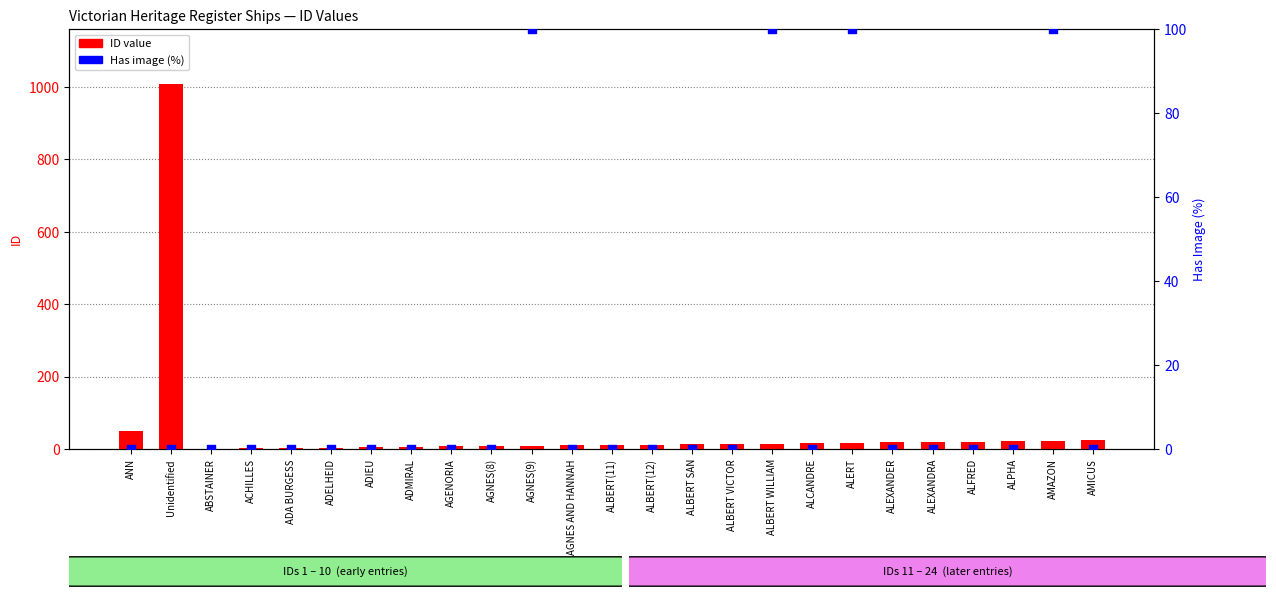

Is the value of ID value at Unidentified greater than the value of Has image (%) at AGNES AND HANNAH?

Yes